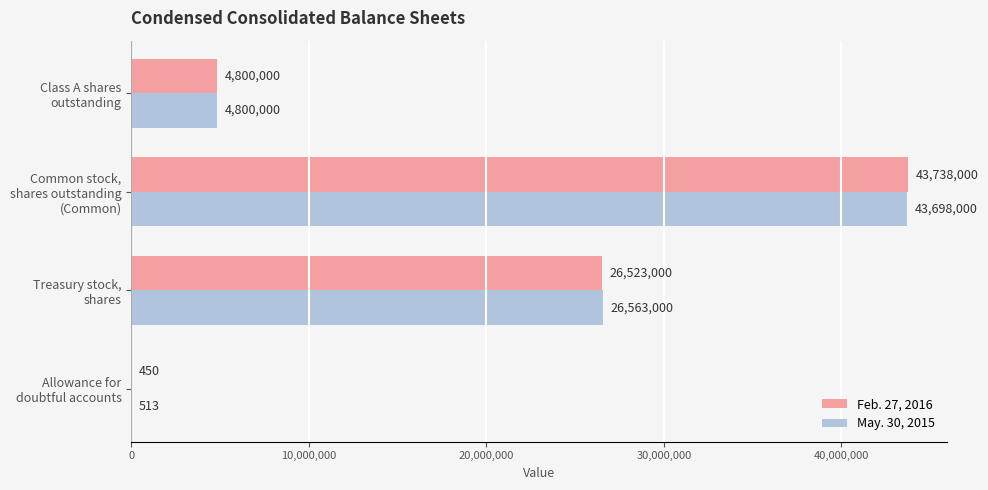

Which series has the largest total across all categories?

May. 30, 2015